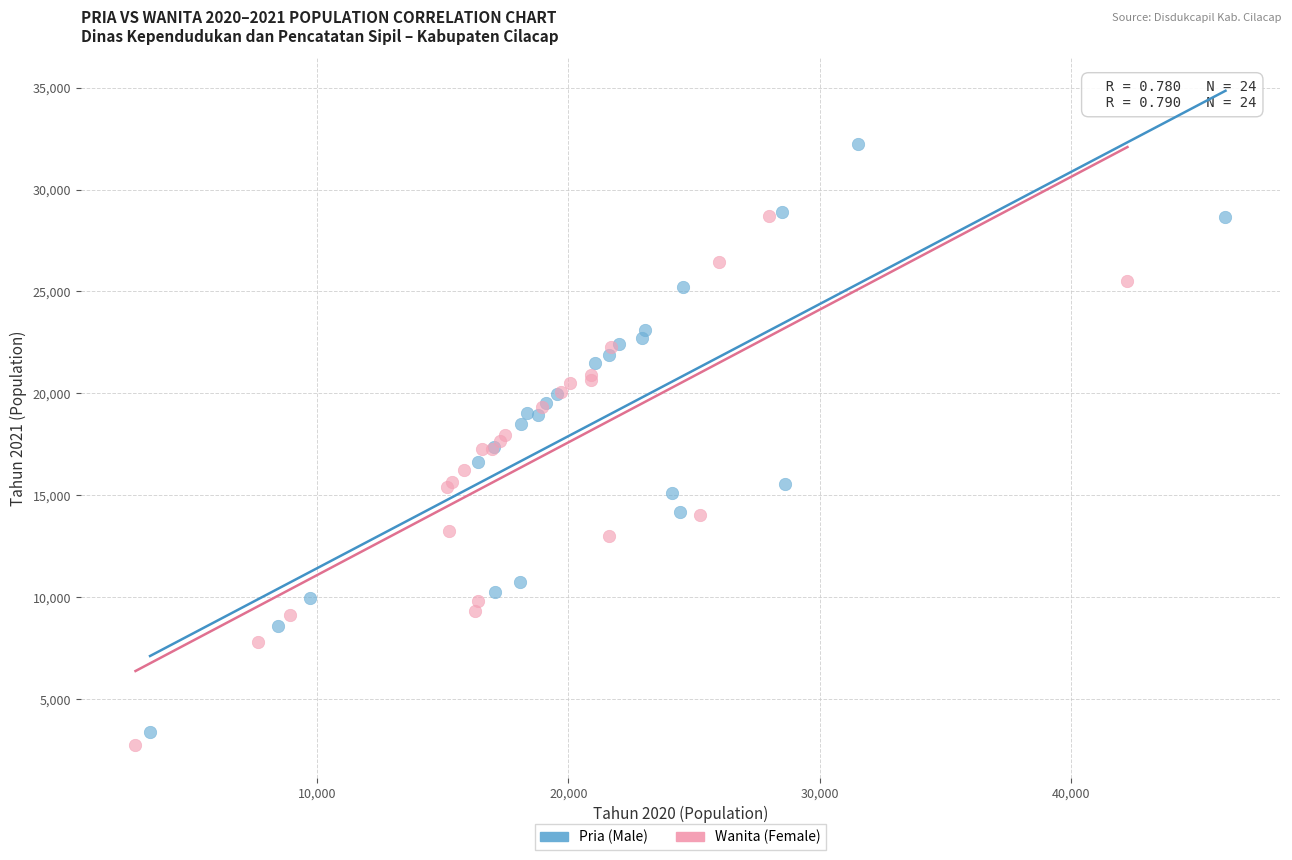

Which series has the widest spread of Y values?

Pria (Male)